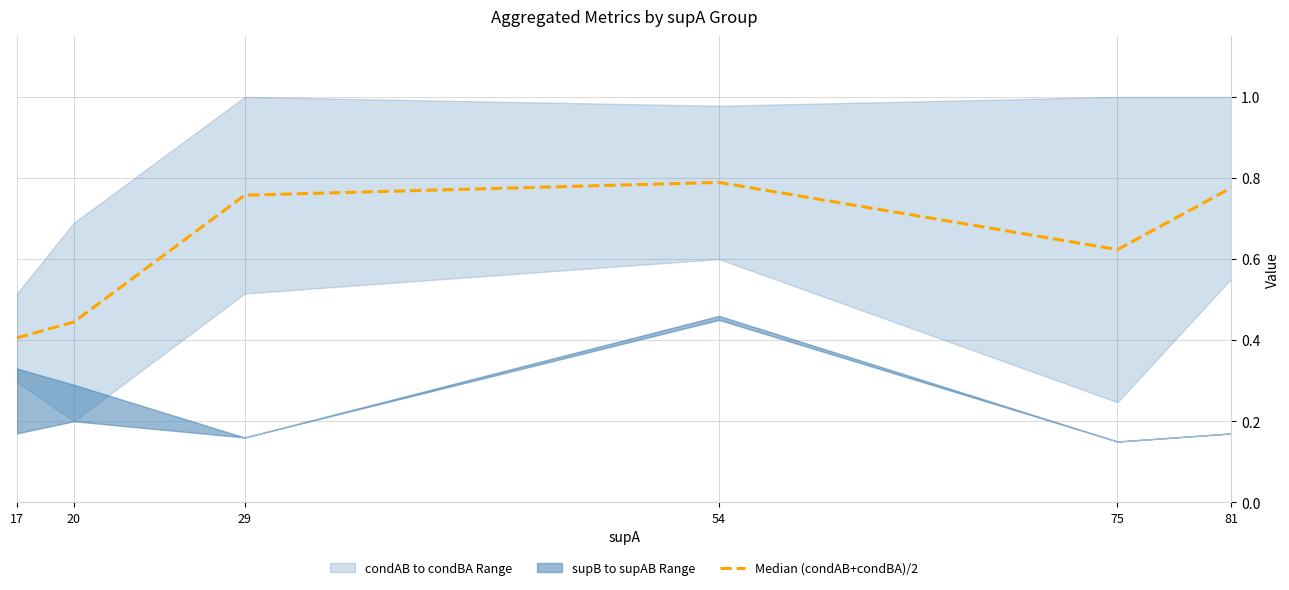

What is the value of the 2nd point from the left?

0.4